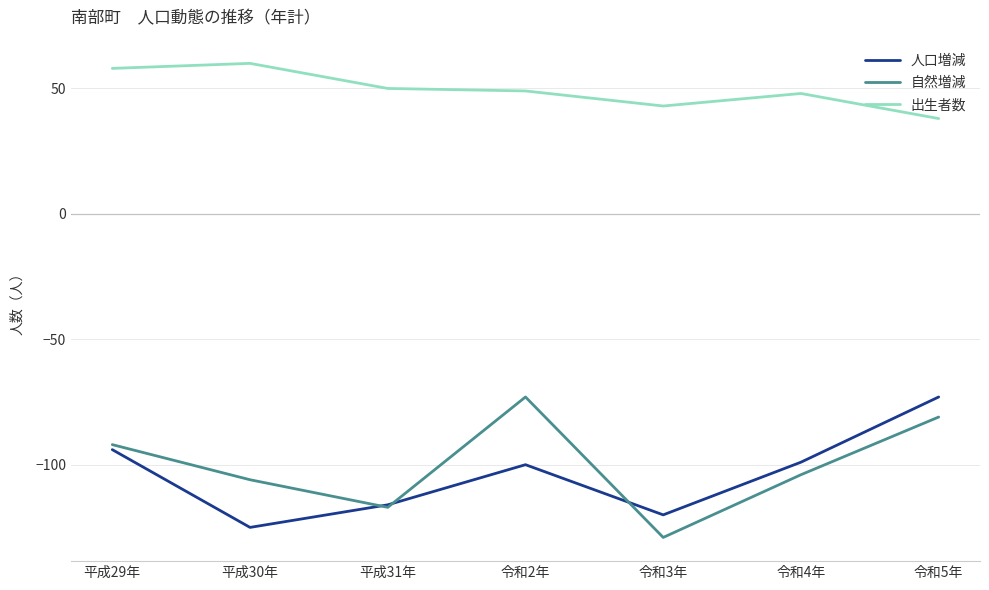

What position from the right is 平成31年?

5